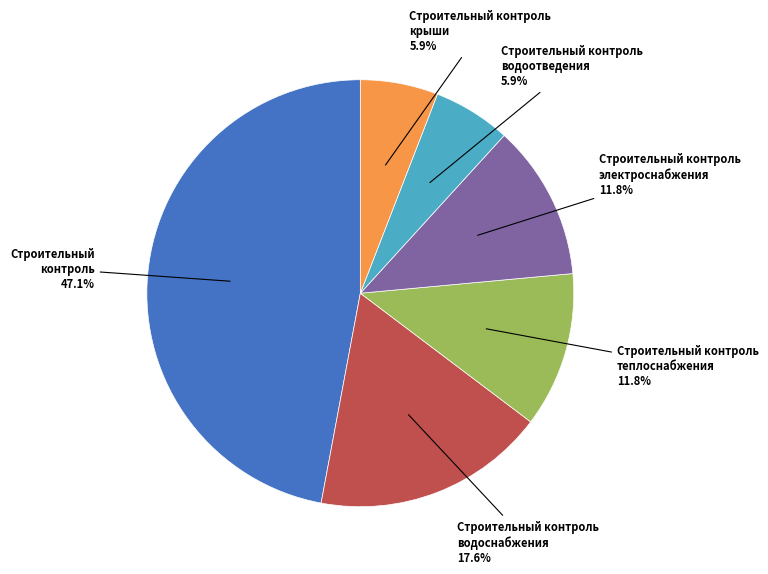

Is the sum of Строительный контроль крыши and Строительный контроль водоотведения greater than half?

No